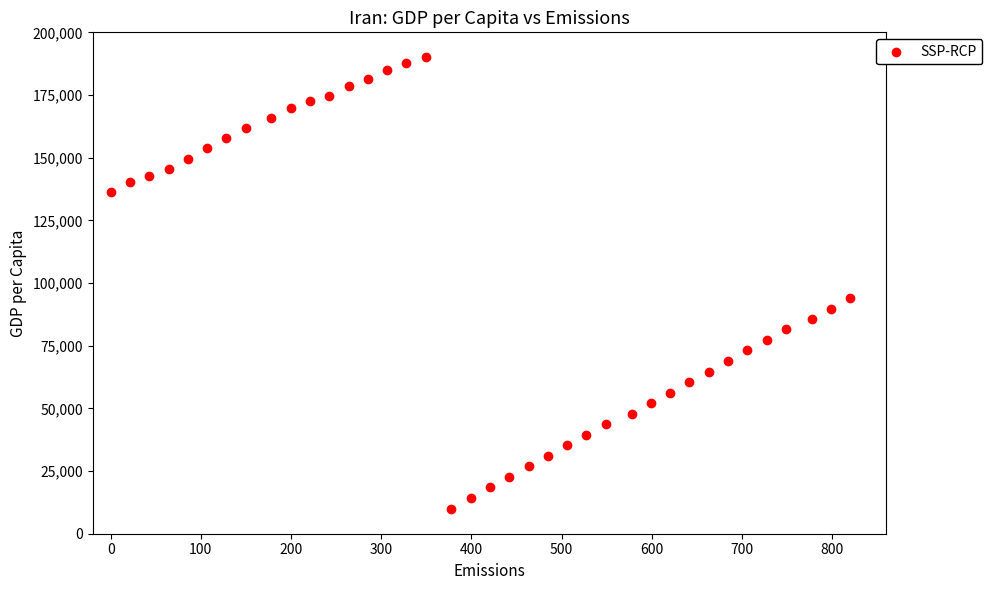

What is the range of Y values (max minus min)?

180000.0